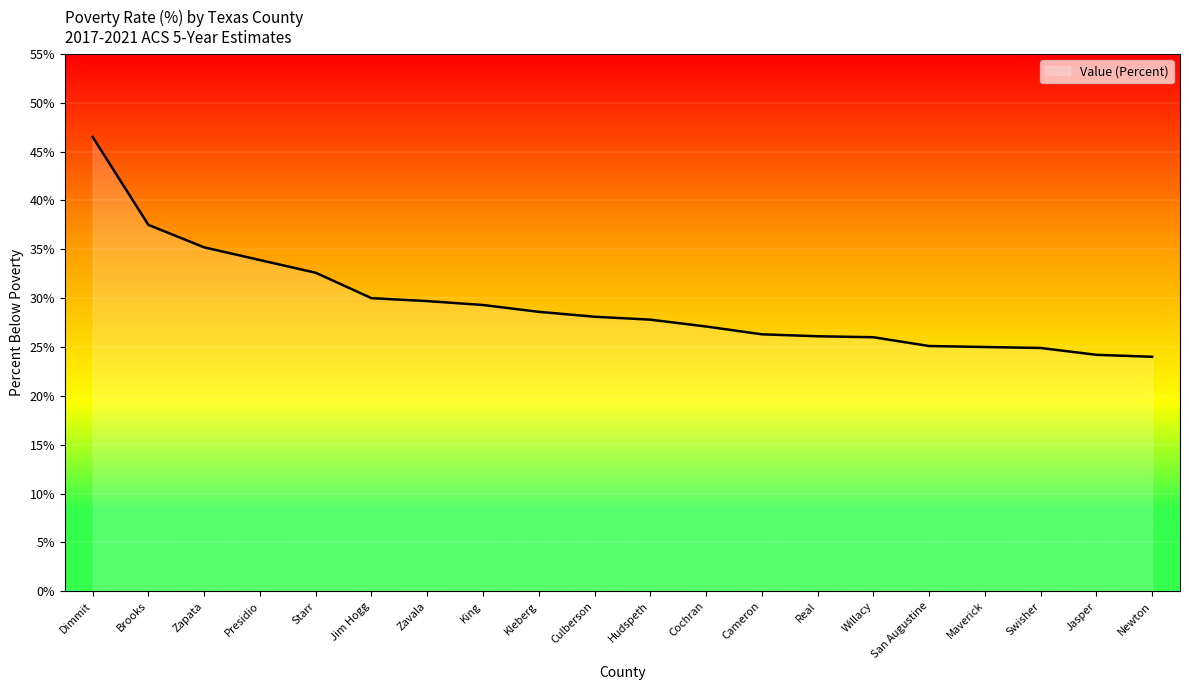

What position from the right is Jim Hogg?

15